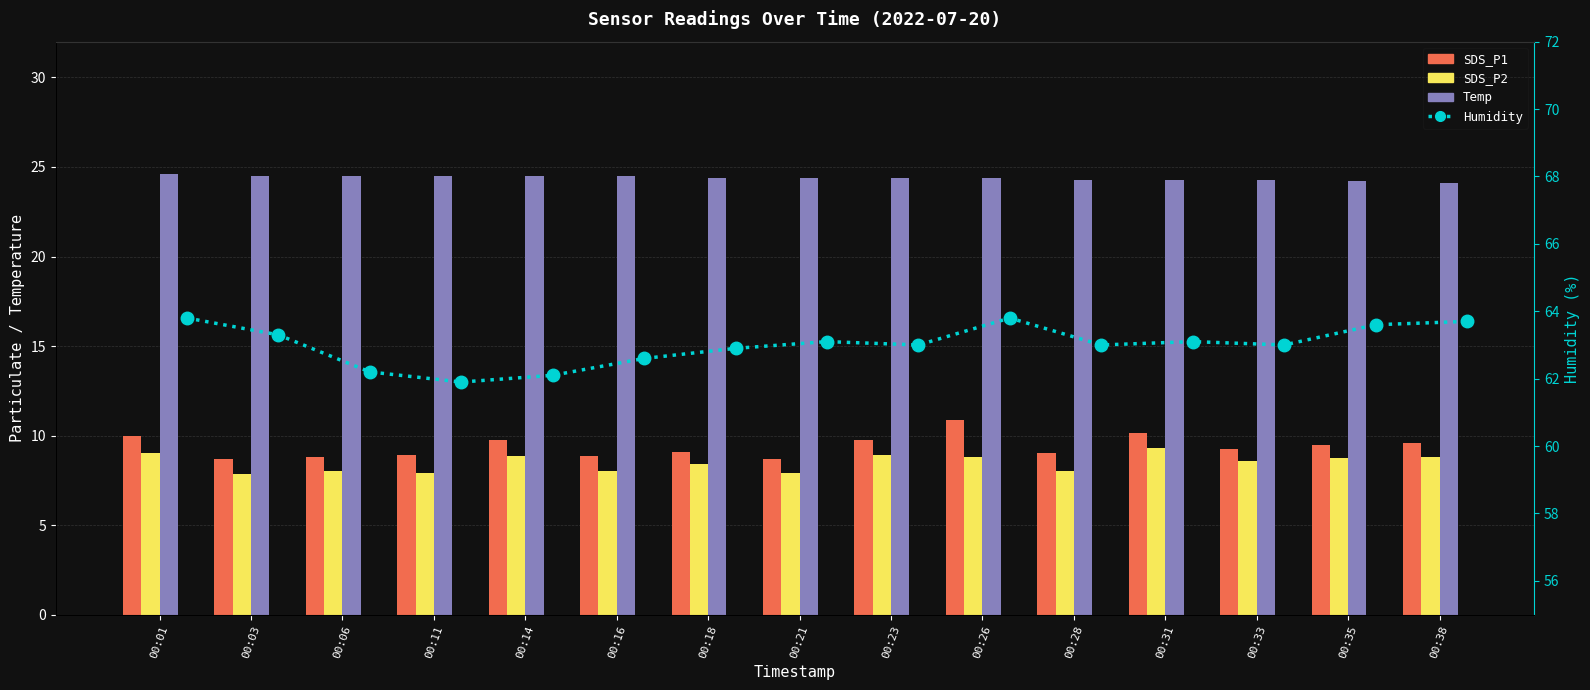

Is it true that Humidity equals 111.0 at 00:28?

False